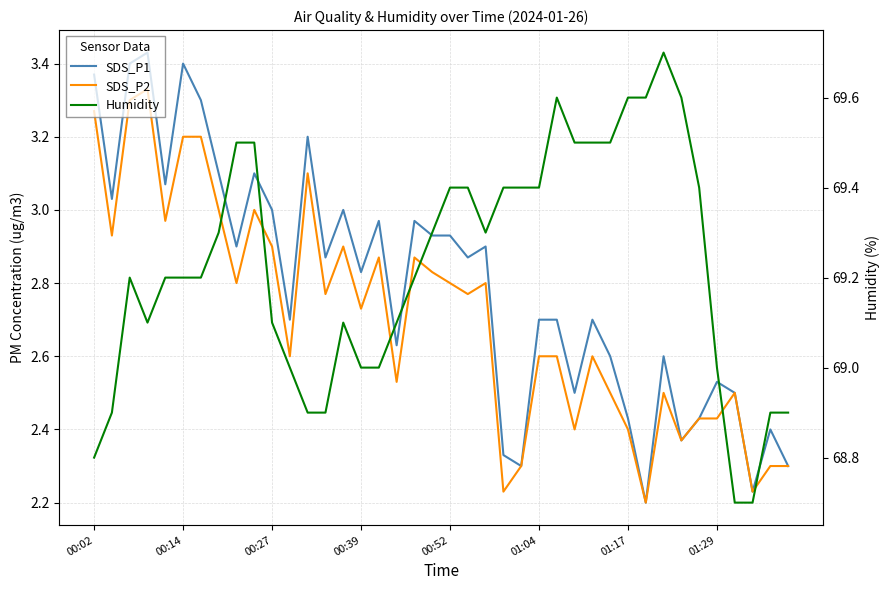

True or false: SDS_P1 and Humidity cross at least once.

False